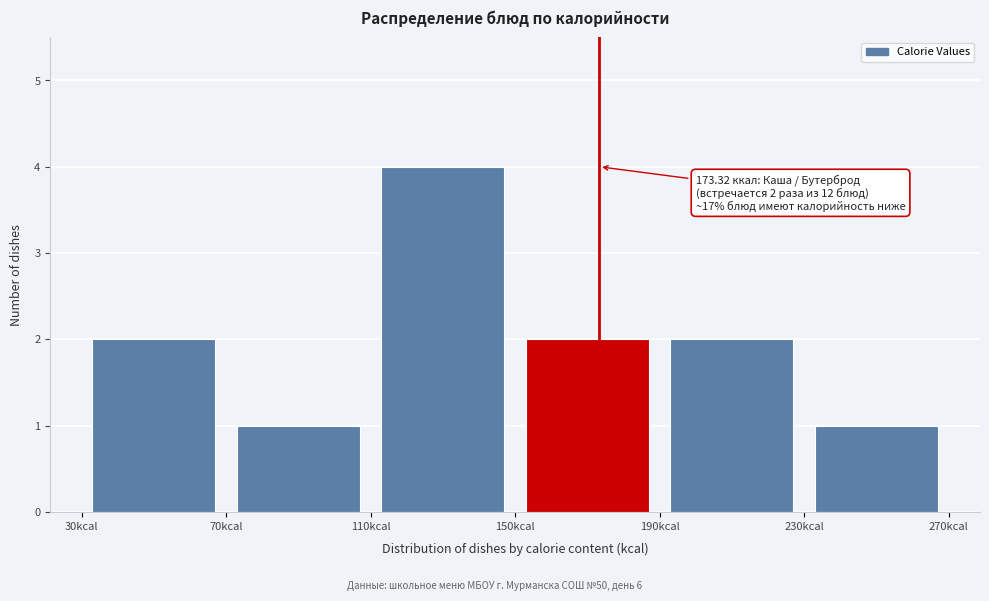

Over which range of the x-axis is the bar tallest?

110 to 150